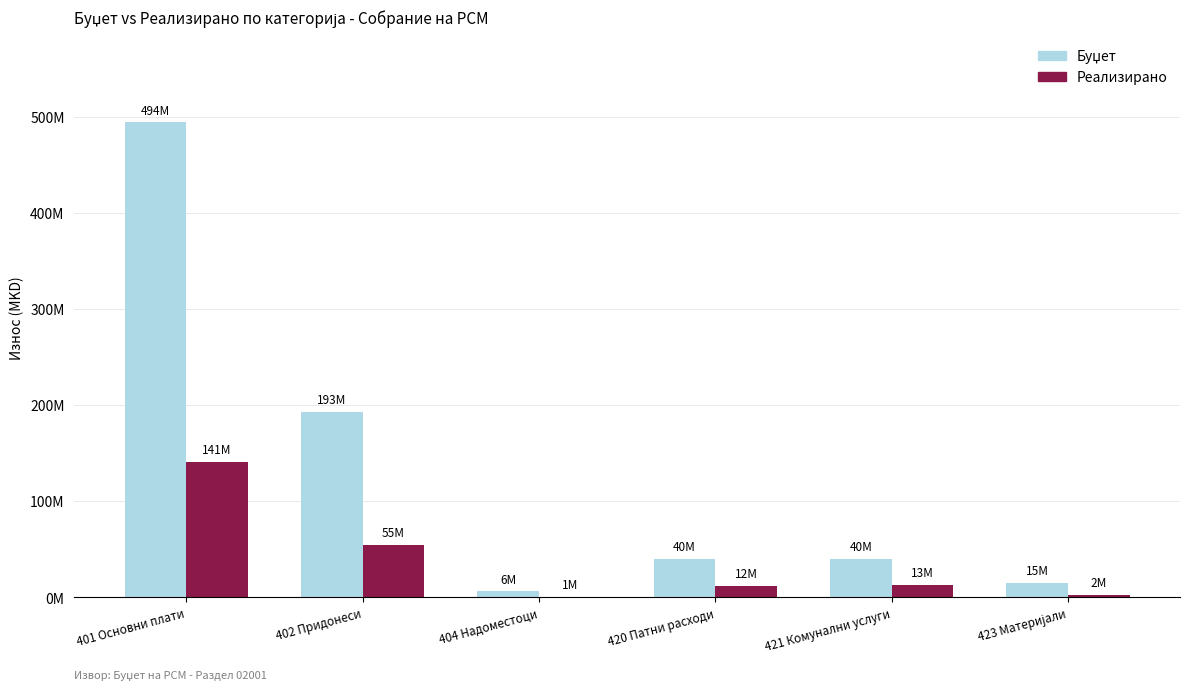

Which has a higher value, 421 Комунални услуги or 404 Надоместоци?

421 Комунални услуги